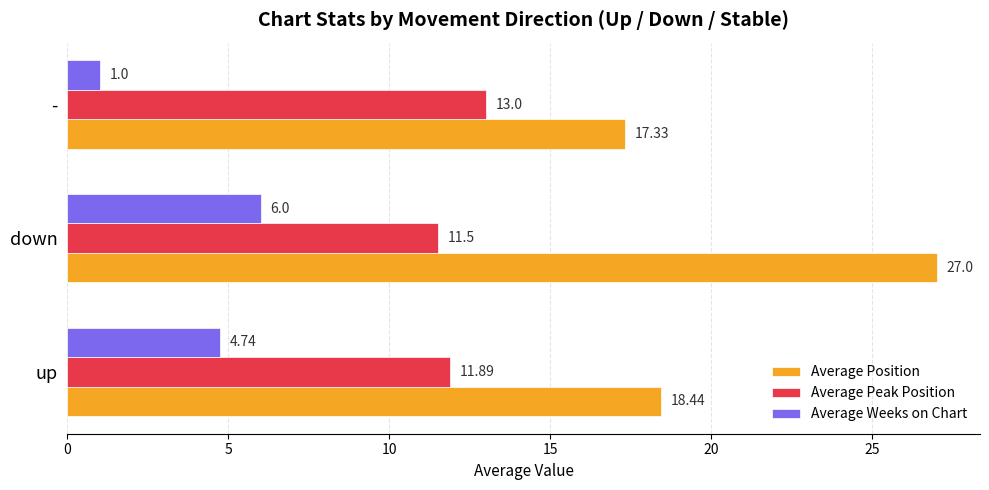

What is the sum of the Average Weeks on Chart values at down and -?

7.0